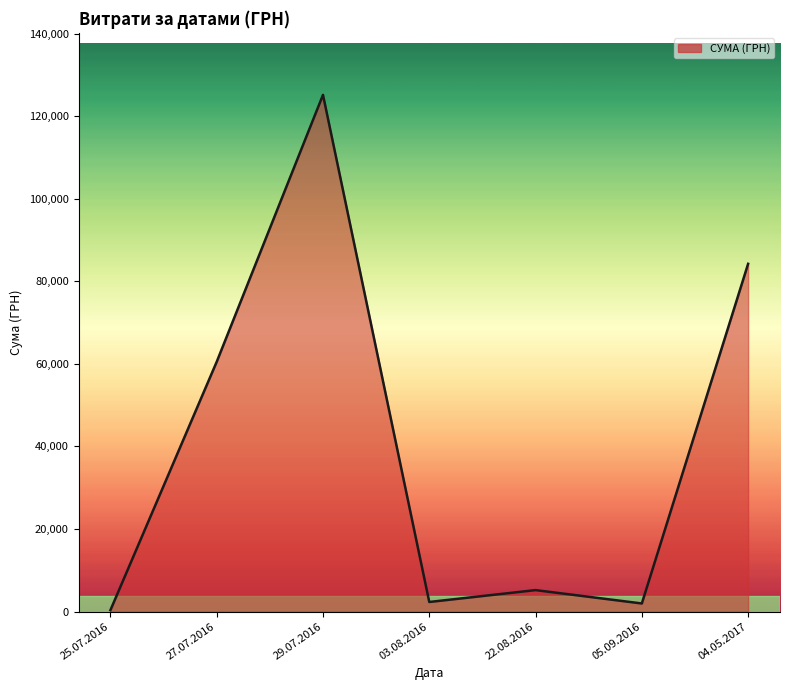

What is the difference between the maximum and second lowest values?

123196.6